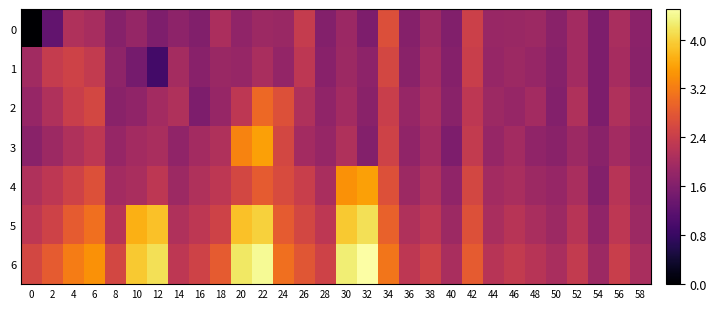

At which category is the sum across all series the highest?

22